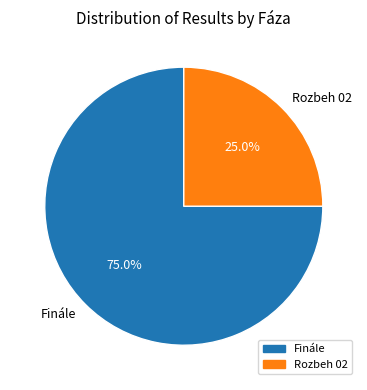

Is Rozbeh 02 the majority of the pie?

No